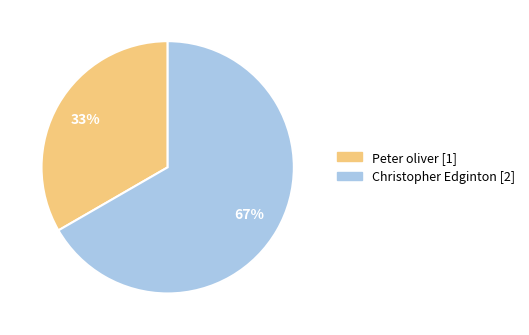

Which slice represents more than half of the pie?

Christopher Edginton